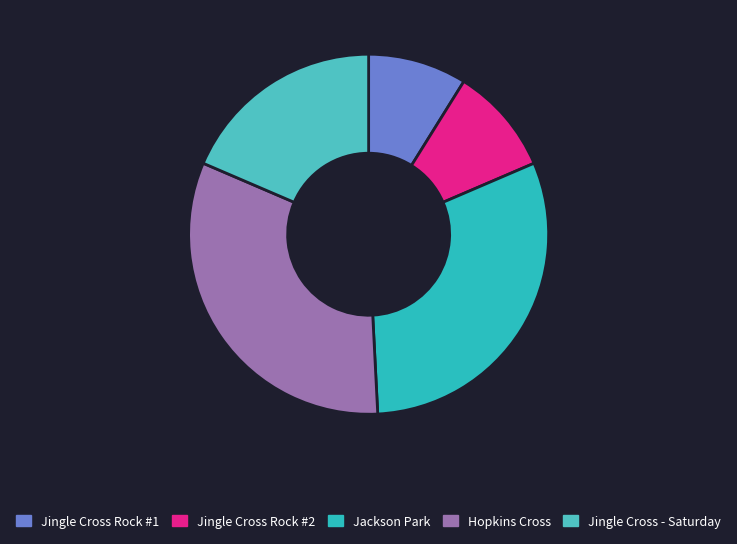

True or false: Jackson Park accounts for 41% of the total.

False